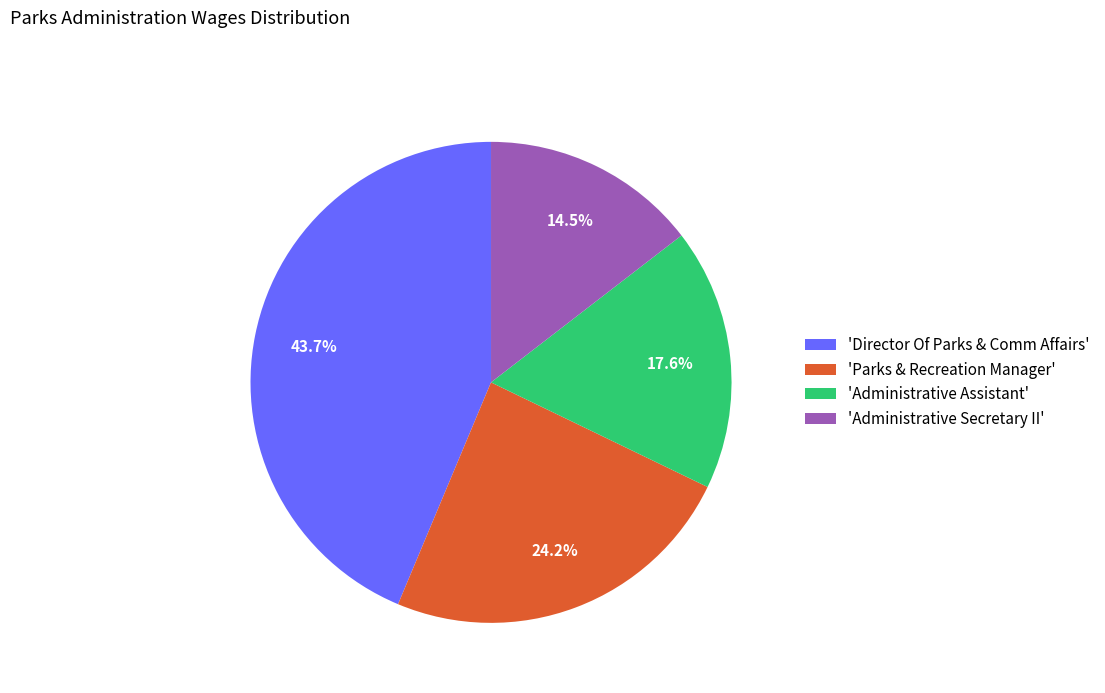

Between 'Administrative Assistant' and 'Parks & Recreation Manager', which is larger?

'Parks & Recreation Manager'